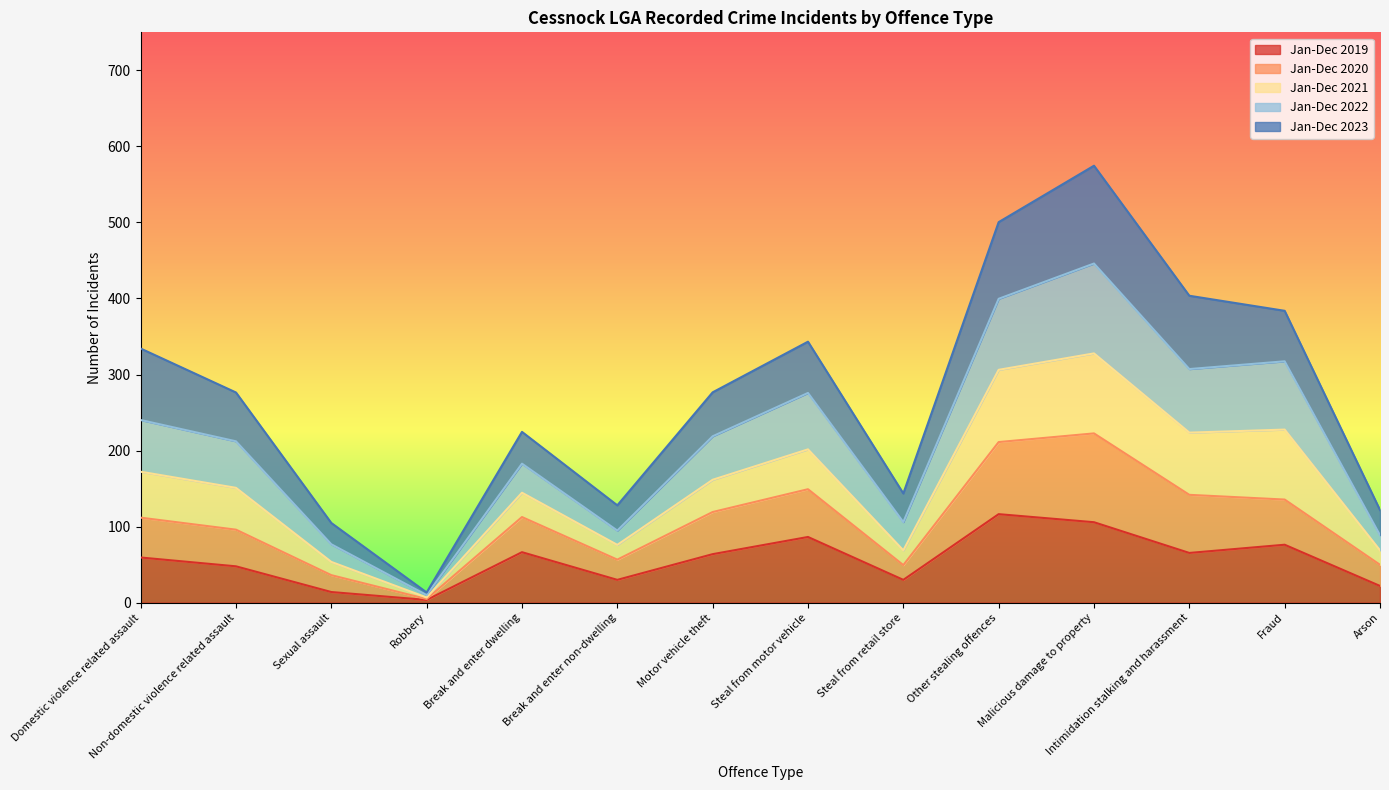

True or false: Jan-Dec 2022 has more than 0 interior local peaks.

True